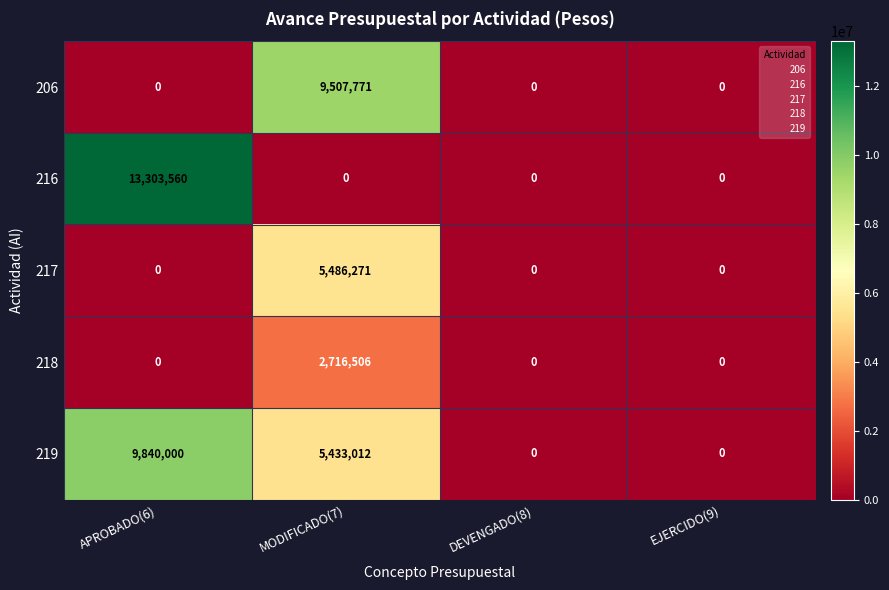

Count the 217 values in the range 0 to 5486271.

4